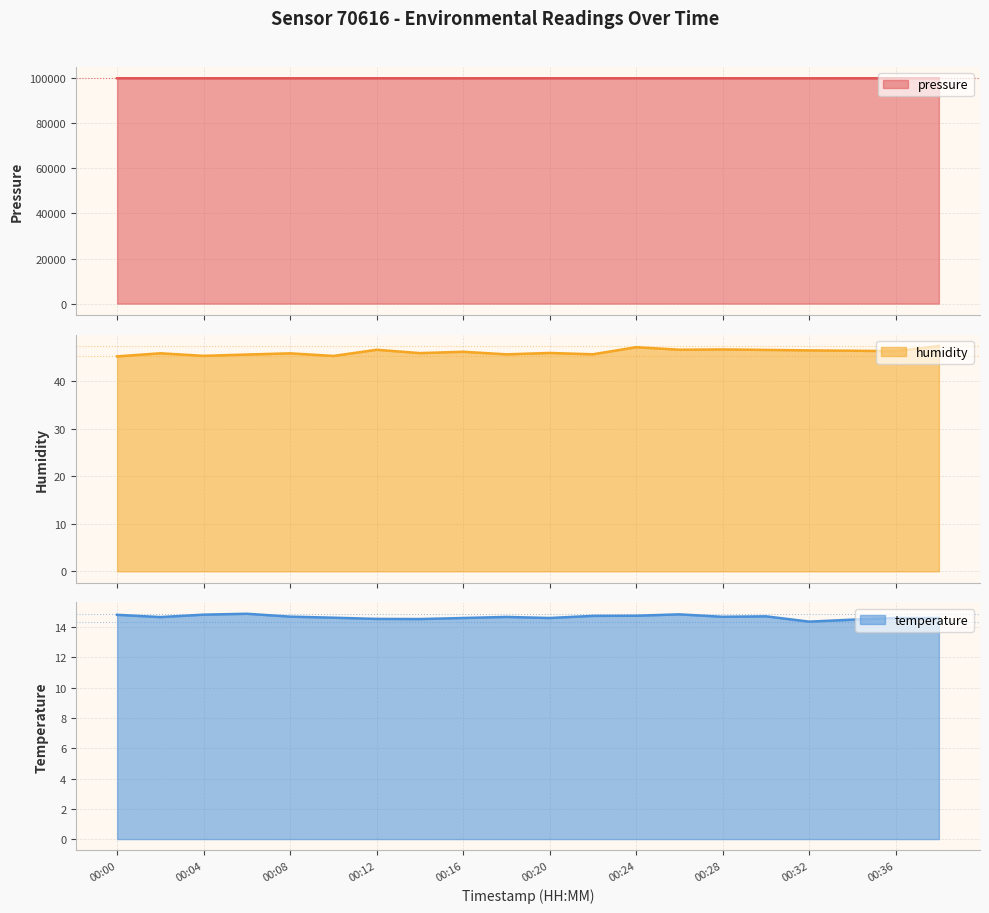

True or false: pressure has a value of 45989.6 at 00:38.

False